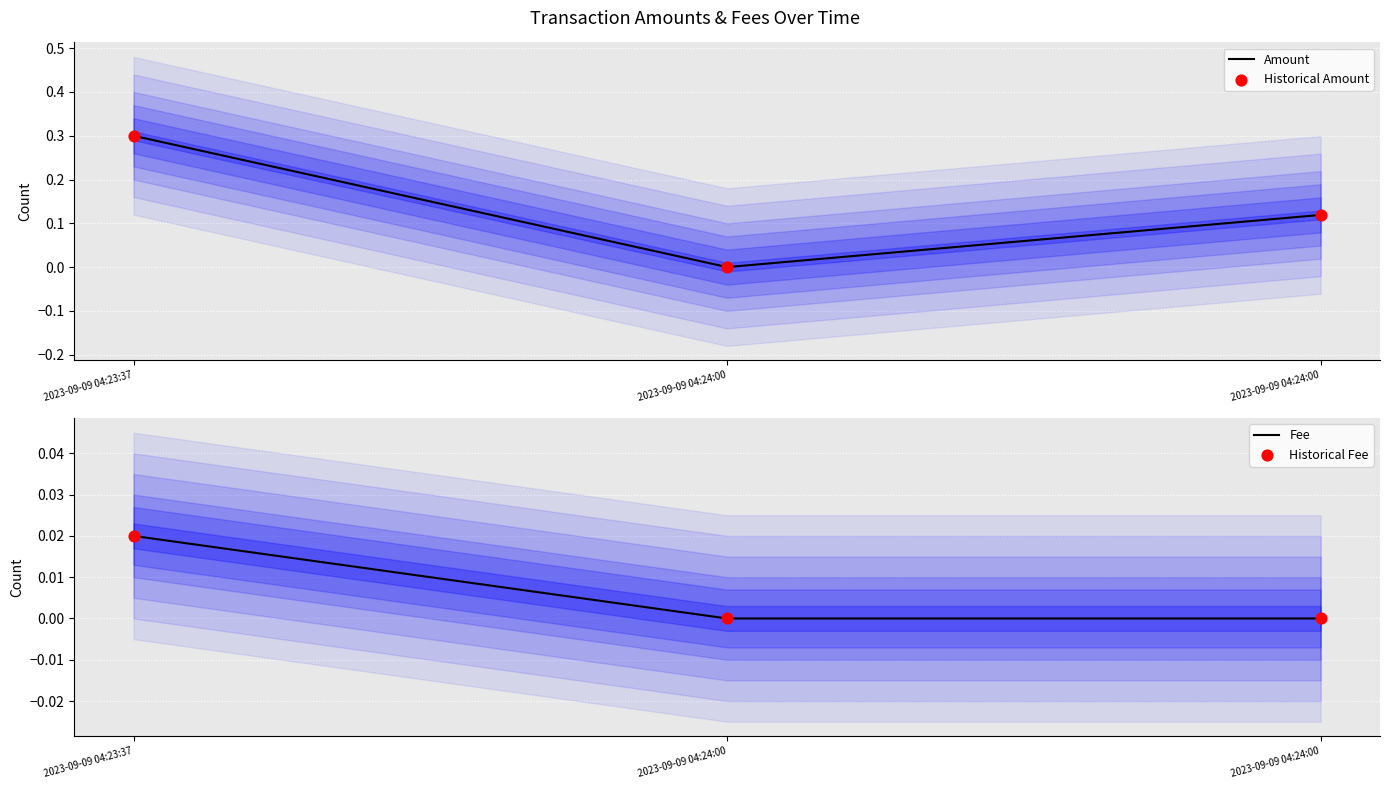

Which series reaches the maximum Y coordinate?

Amount